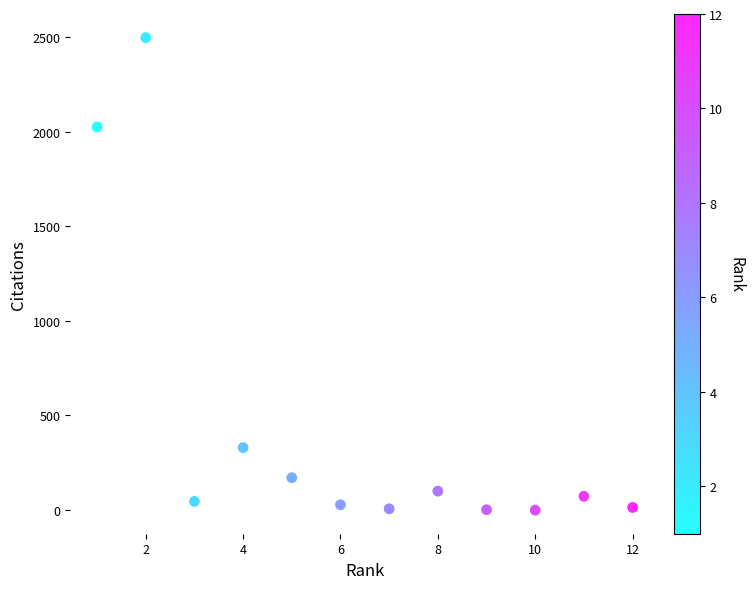

What Y value in the scatter plot is closest to 1248?

2024